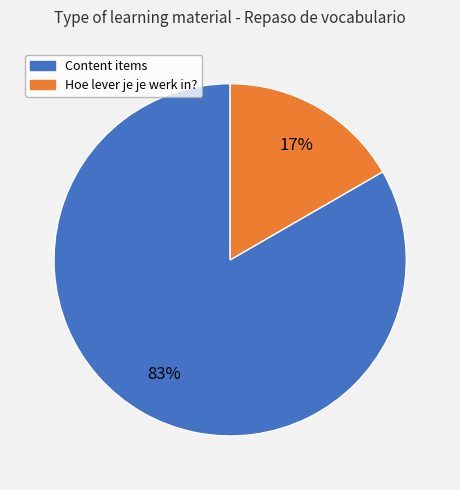

Is there a majority slice in this chart?

Yes